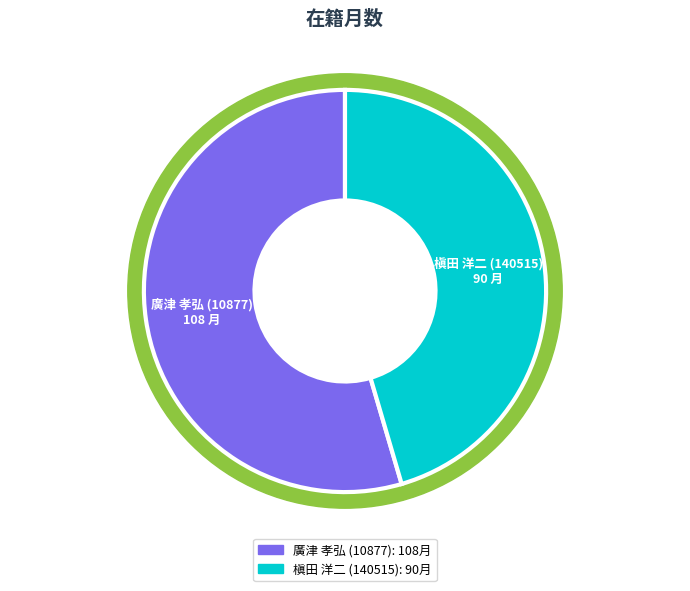

To the nearest percent, what portion does 槇田 洋二 (140515) represent?

45%